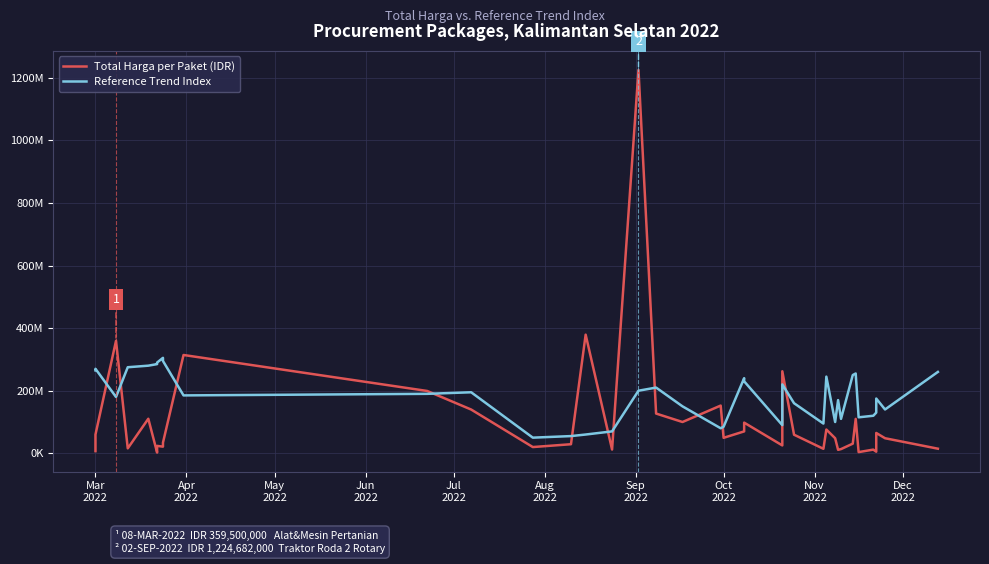

How many values in the Reference Trend Index series are below 190000000?

20